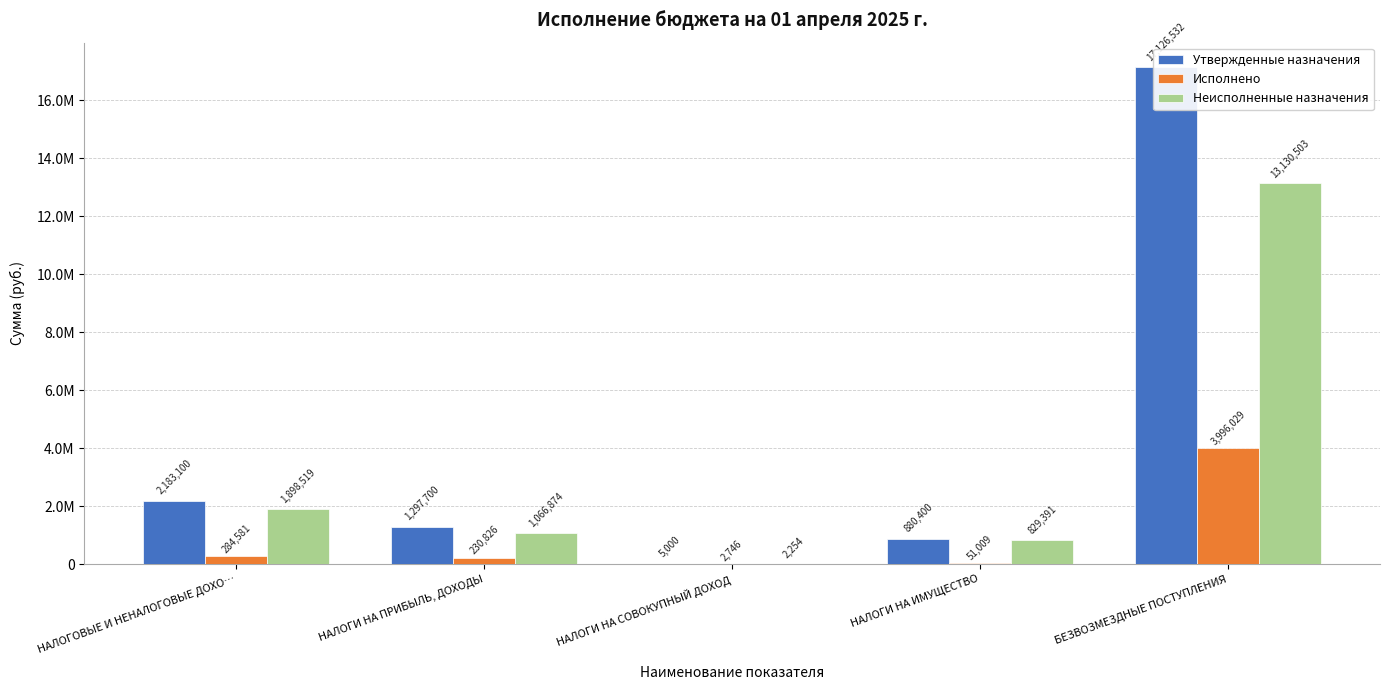

Which series has the largest total across all categories?

Утвержденные назначения